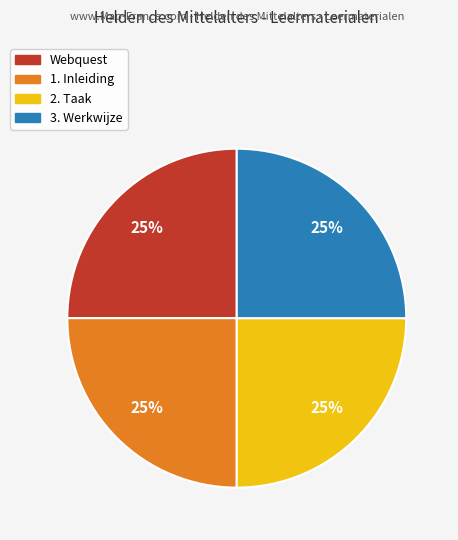

Does 2. Taak account for over 50% of the chart?

No